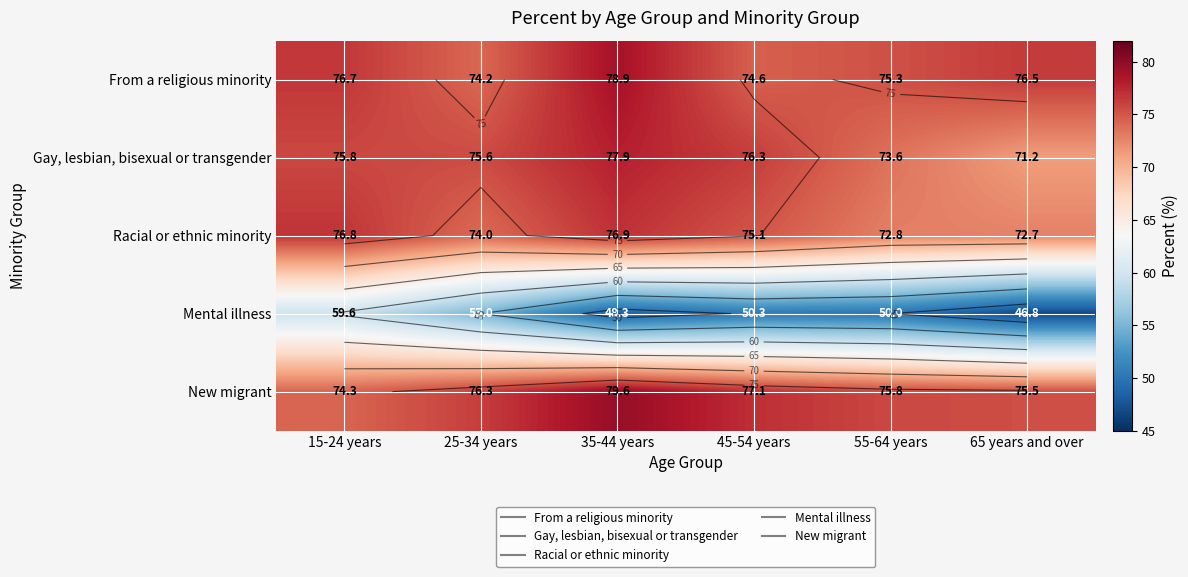

Read the Racial or ethnic minority value at 35-44 years.

76.9